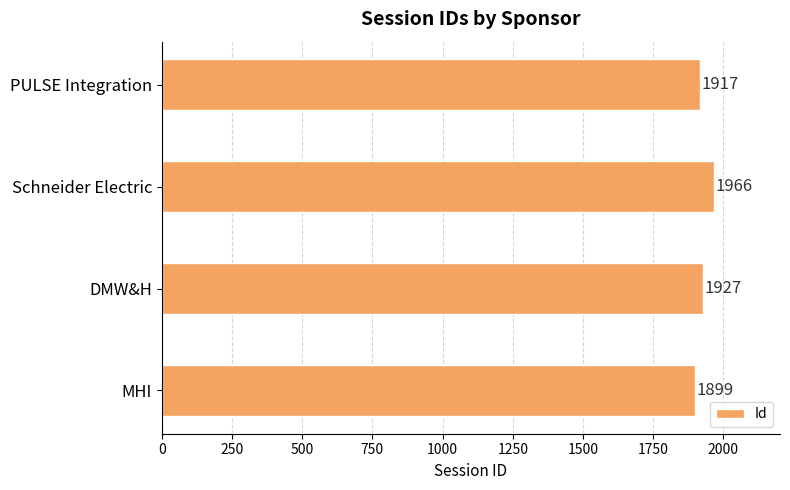

How many categories are shown in the chart?

4